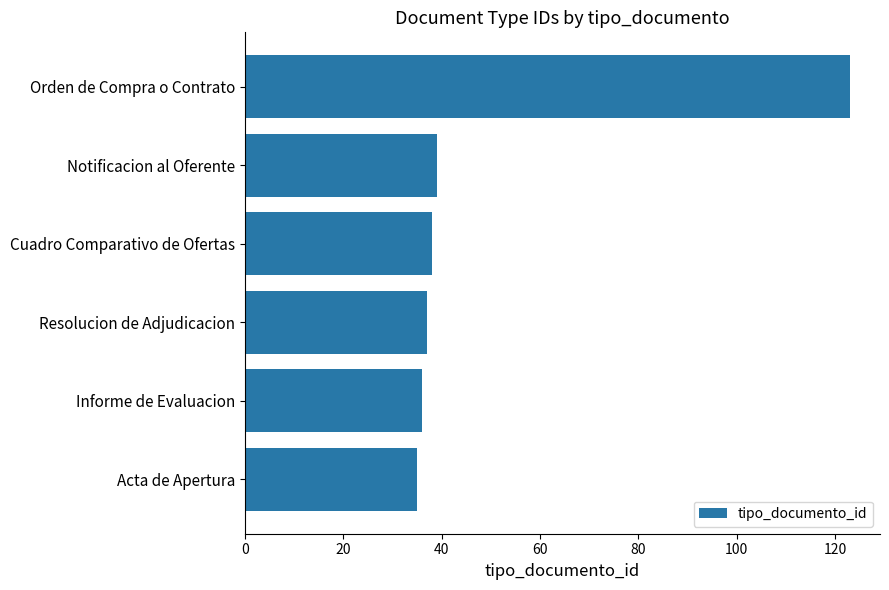

What is the sum of all values?

308